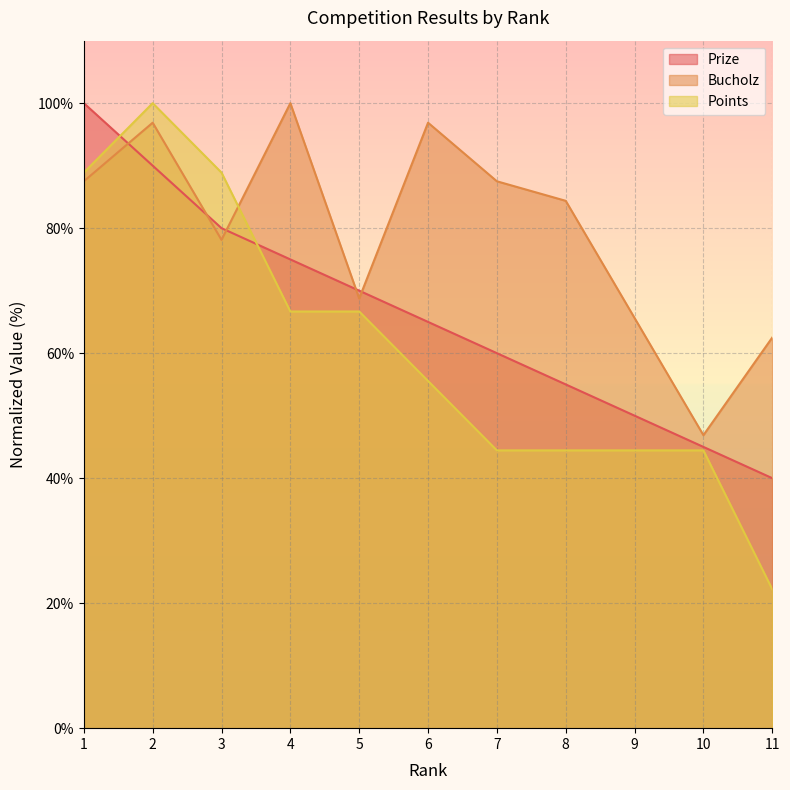

The Bucholz series shows 62.5 at 11. True or false?

True